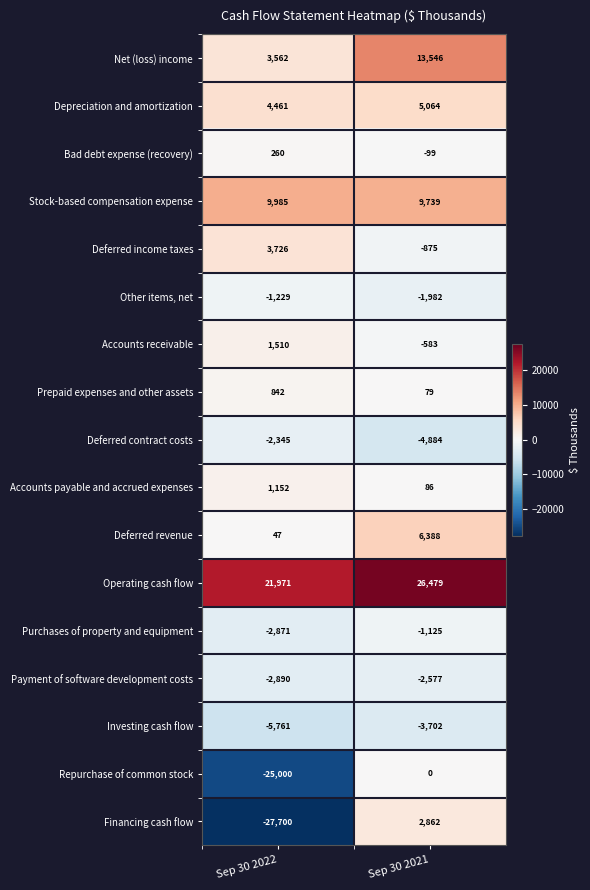

What is the spread (max minus min) of values at Sep 30 2022?

49671